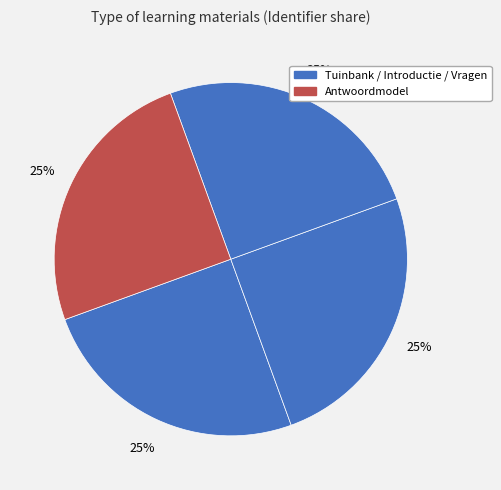

Does any single category account for the majority?

No